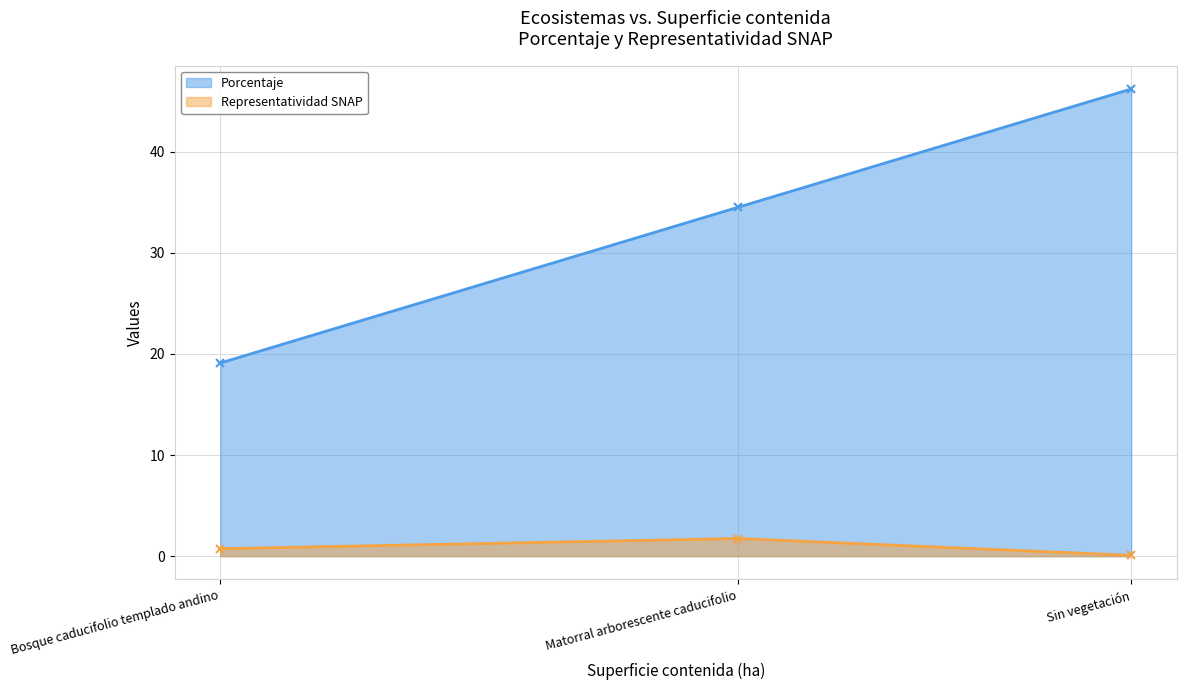

What is the average value of the Porcentaje series?

33.3